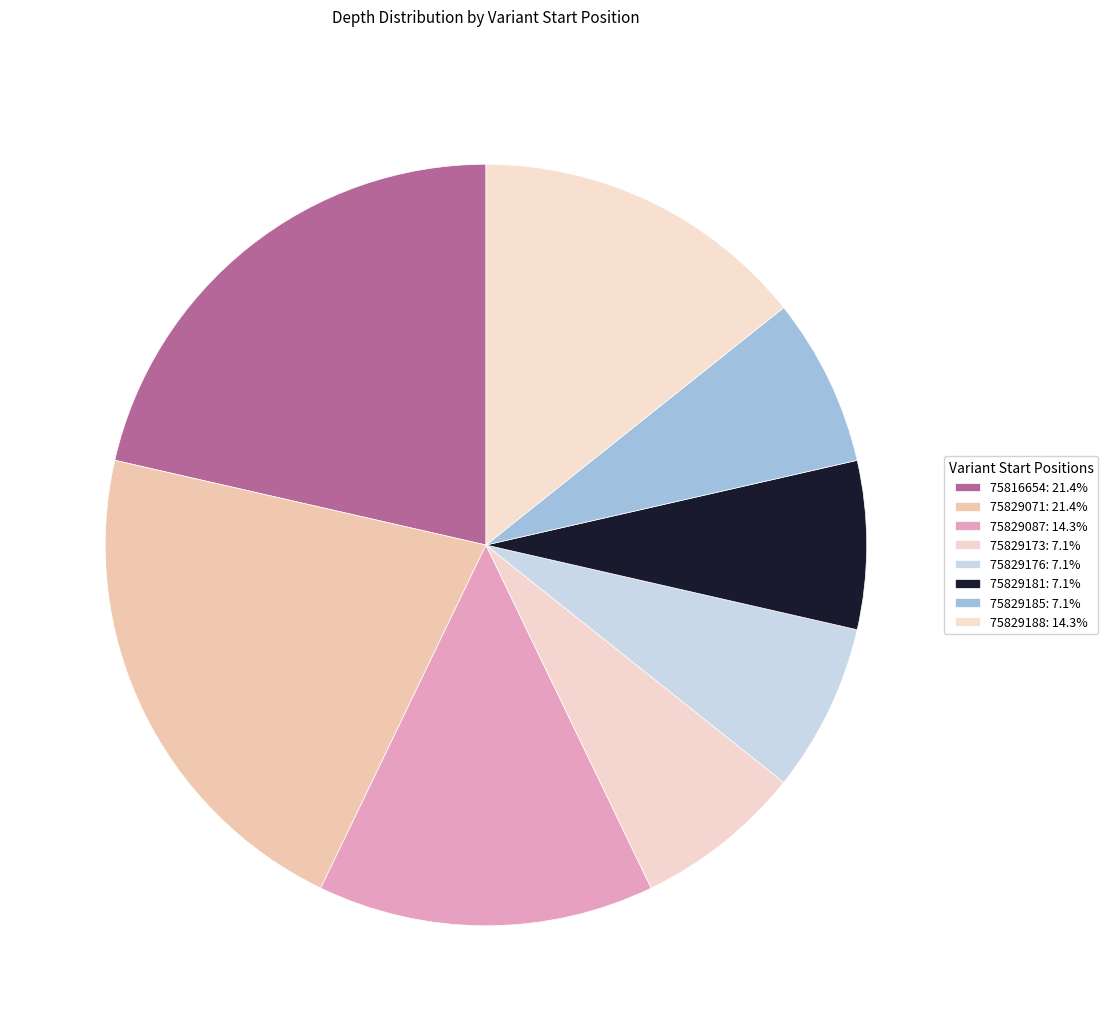

How many segments does this pie chart have?

8